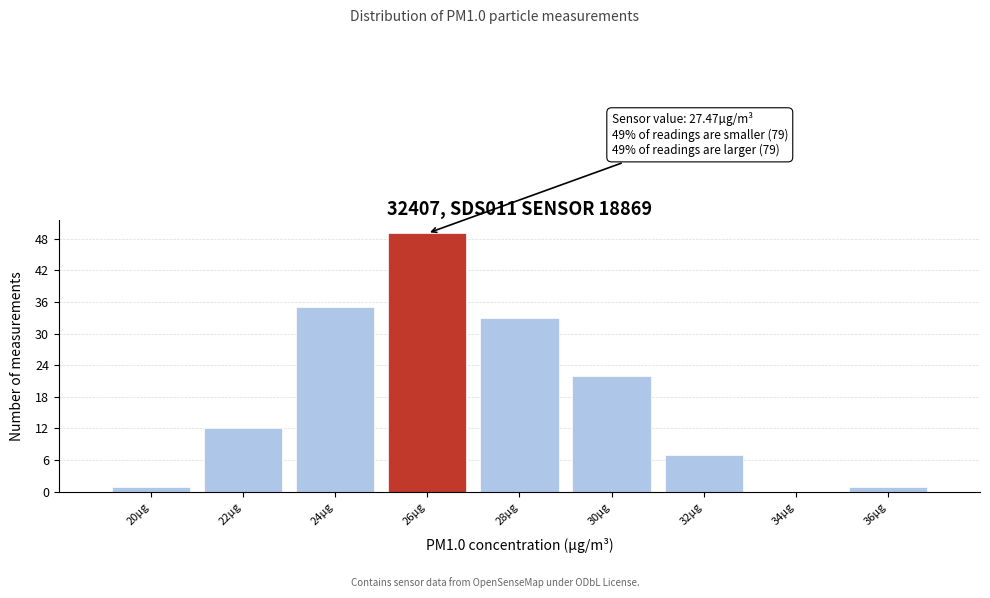

Reading left to right, list all the values displayed in this chart.

20µg=1	22µg=12	24µg=35	26µg=49	28µg=33	30µg=22	32µg=7	34µg=0	36µg=1